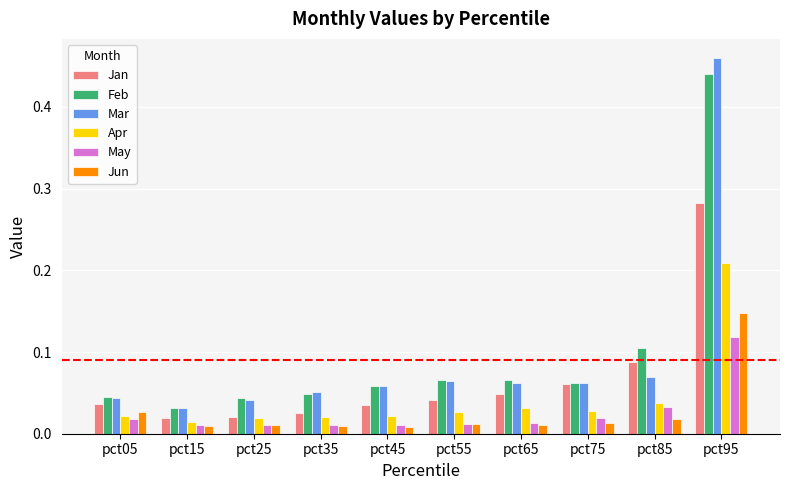

Which series has the largest range (max minus min)?

Mar